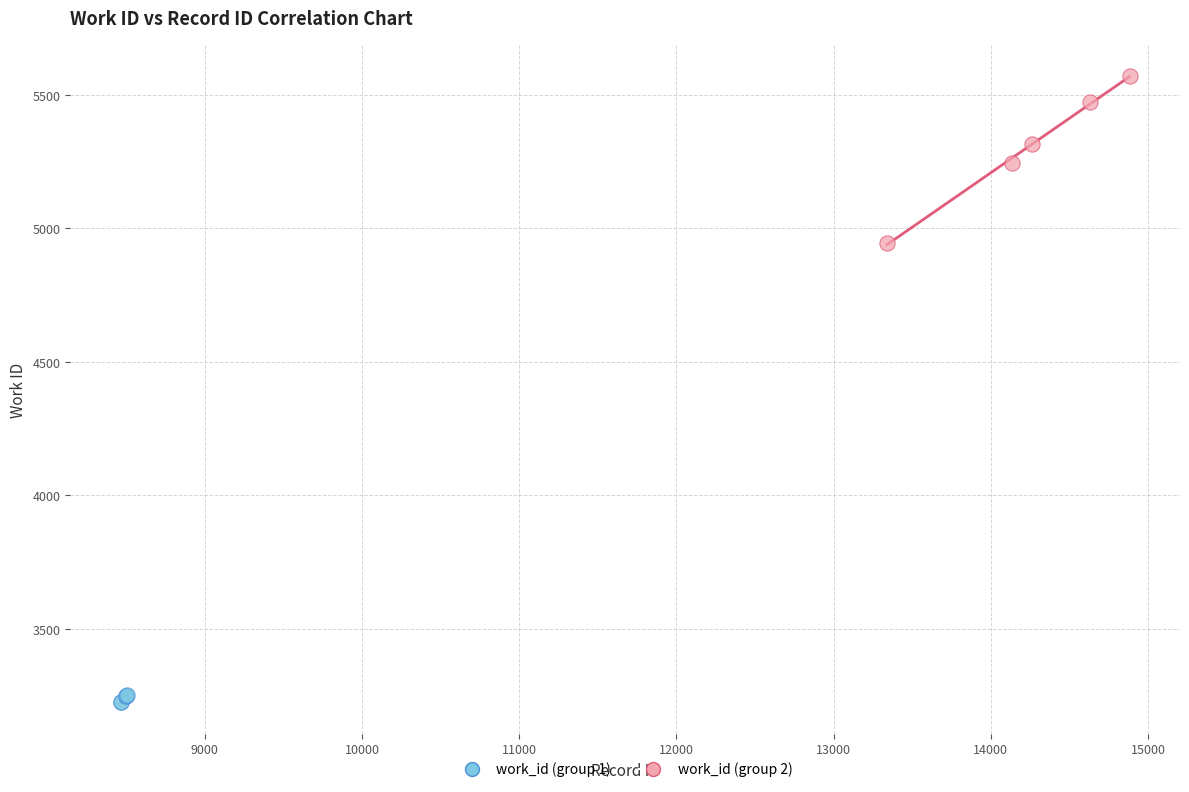

Which series has the widest spread of Y values?

work_id (group 2)